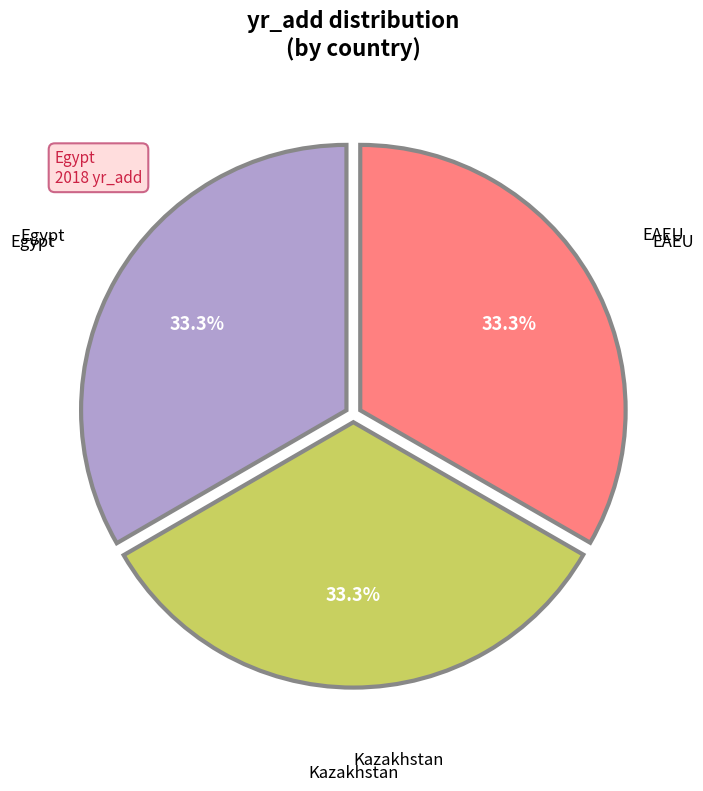

Is there any slice that represents more than half of the pie?

No